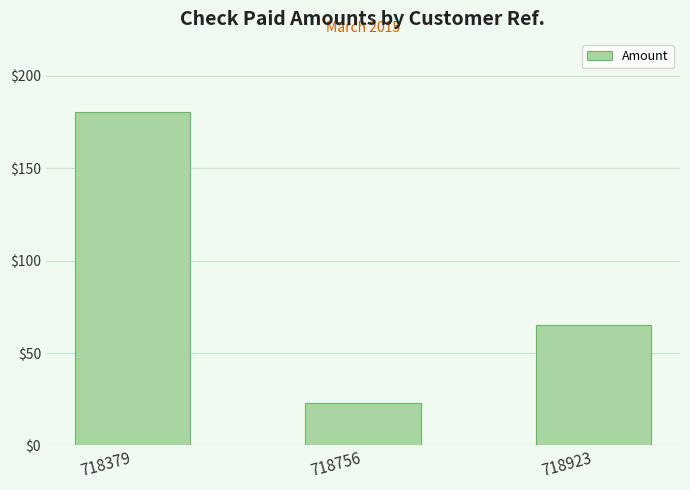

Read the value at 718923.

65.0